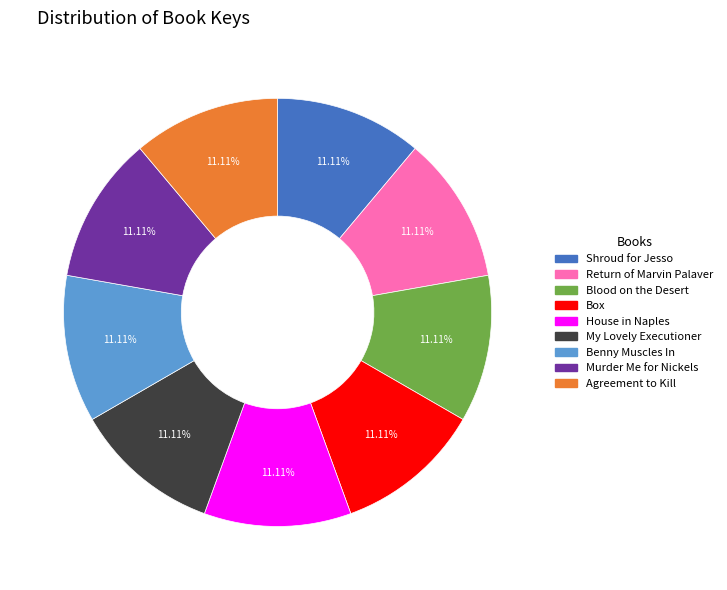

Combined, do House in Naples and Benny Muscles In account for over 50%?

No